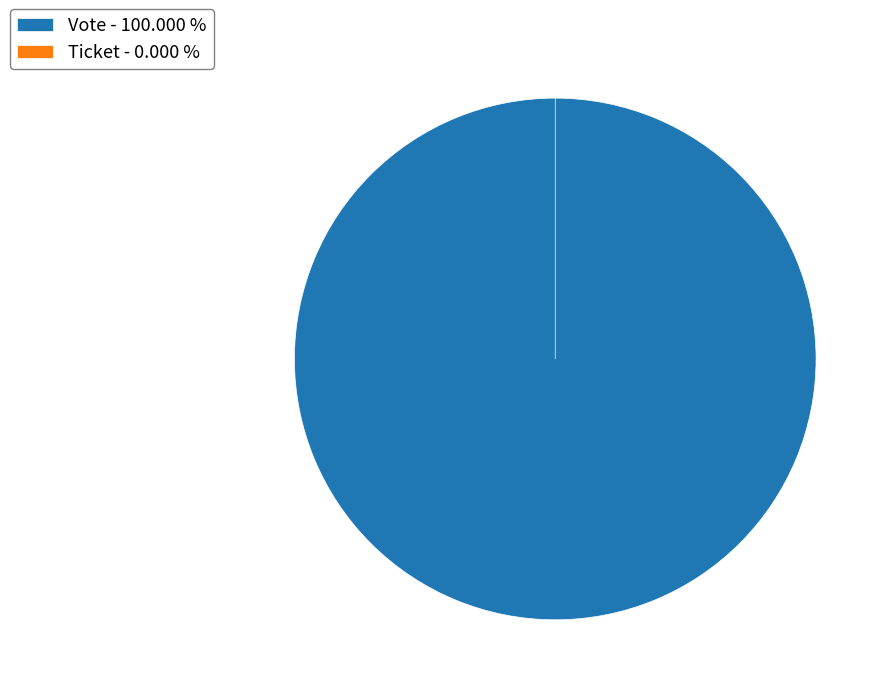

What is the smallest slice in the pie chart?

Ticket